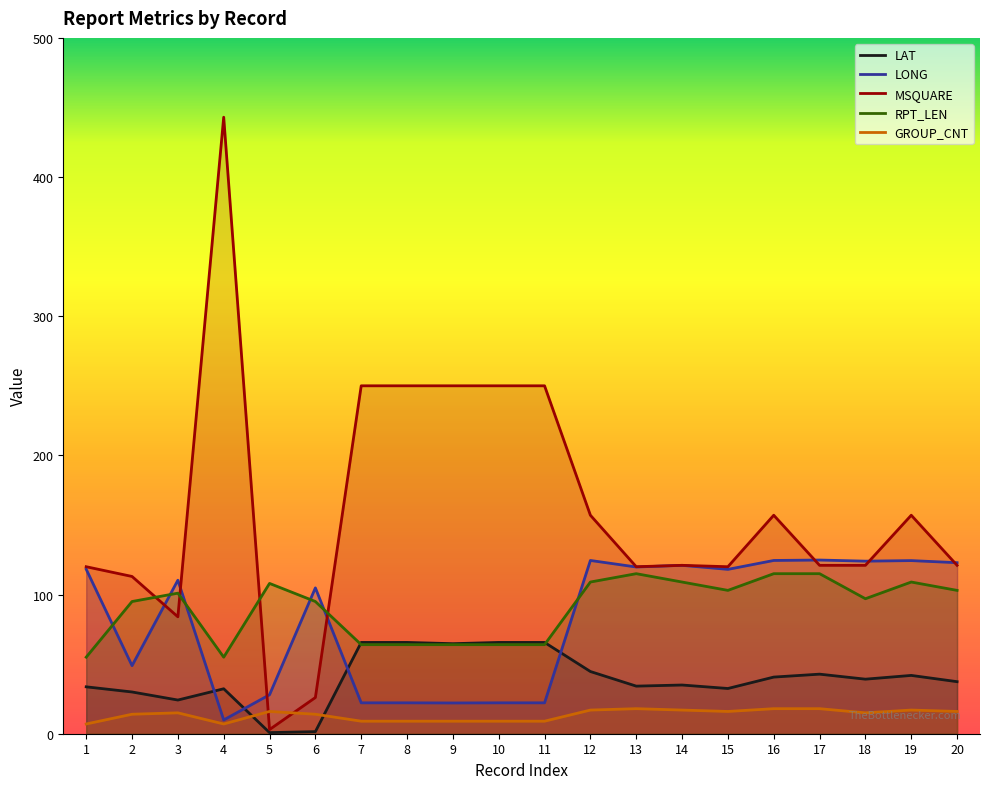

Between 2 and 9, which series saw the biggest shift?

MSQUARE